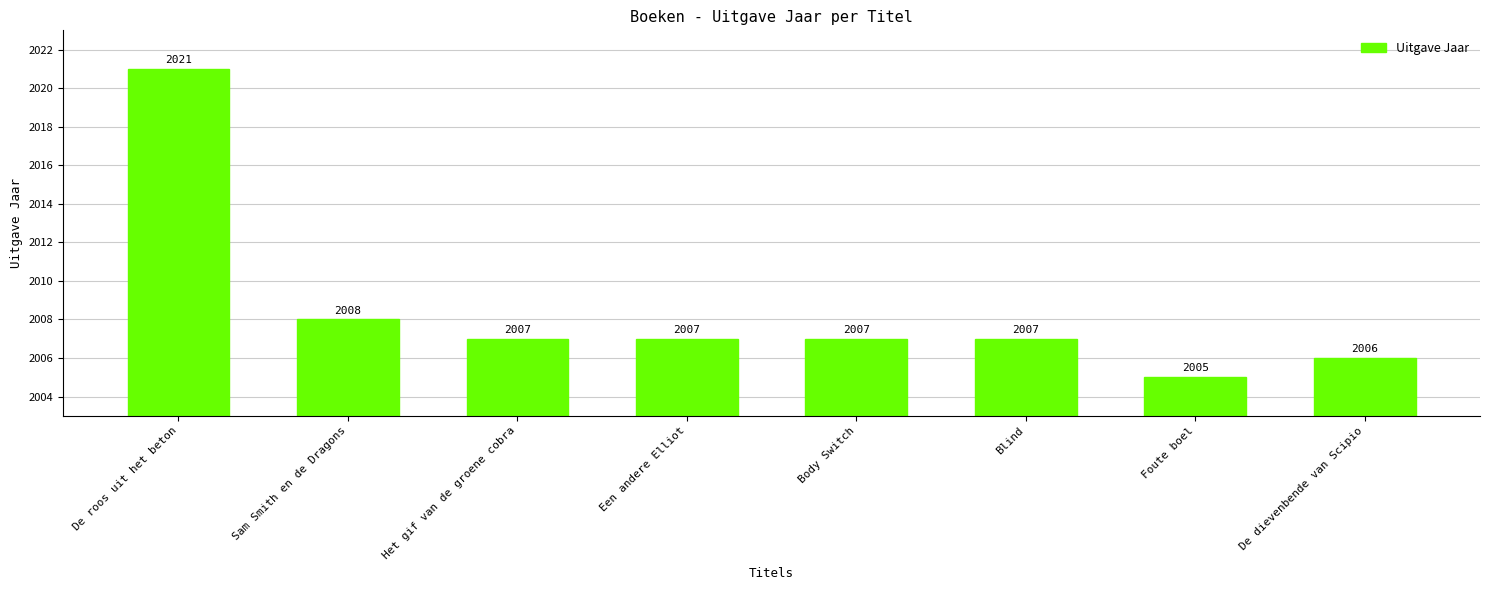

What is the sum of the values at Sam Smith en de Dragons and Body Switch?

4015